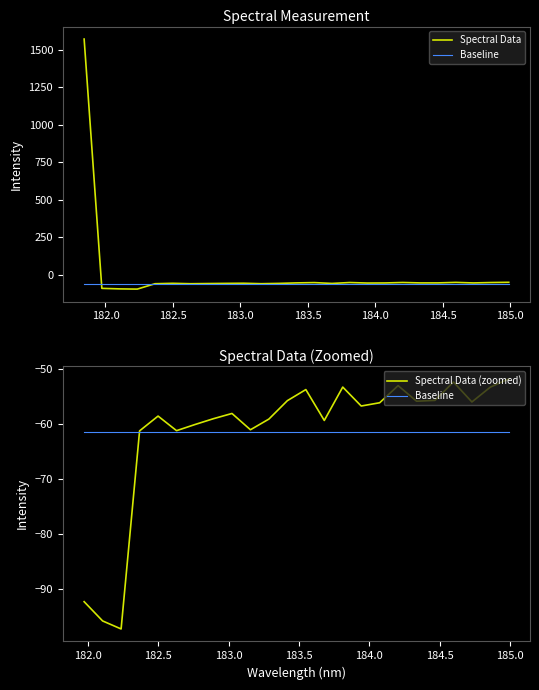

True or false: there are more than 2 points higher than both neighbors.

True